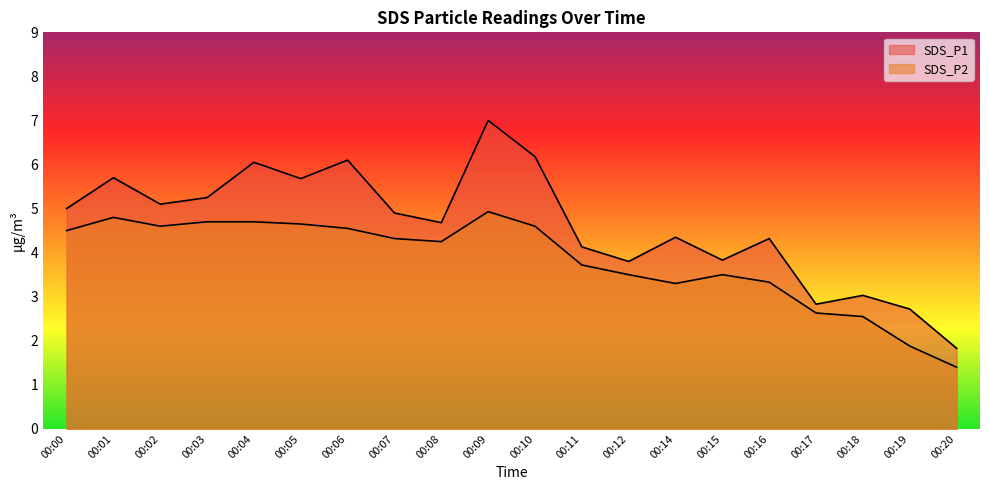

The value of SDS_P2 at 00:00 is 4.5. True or false?

True